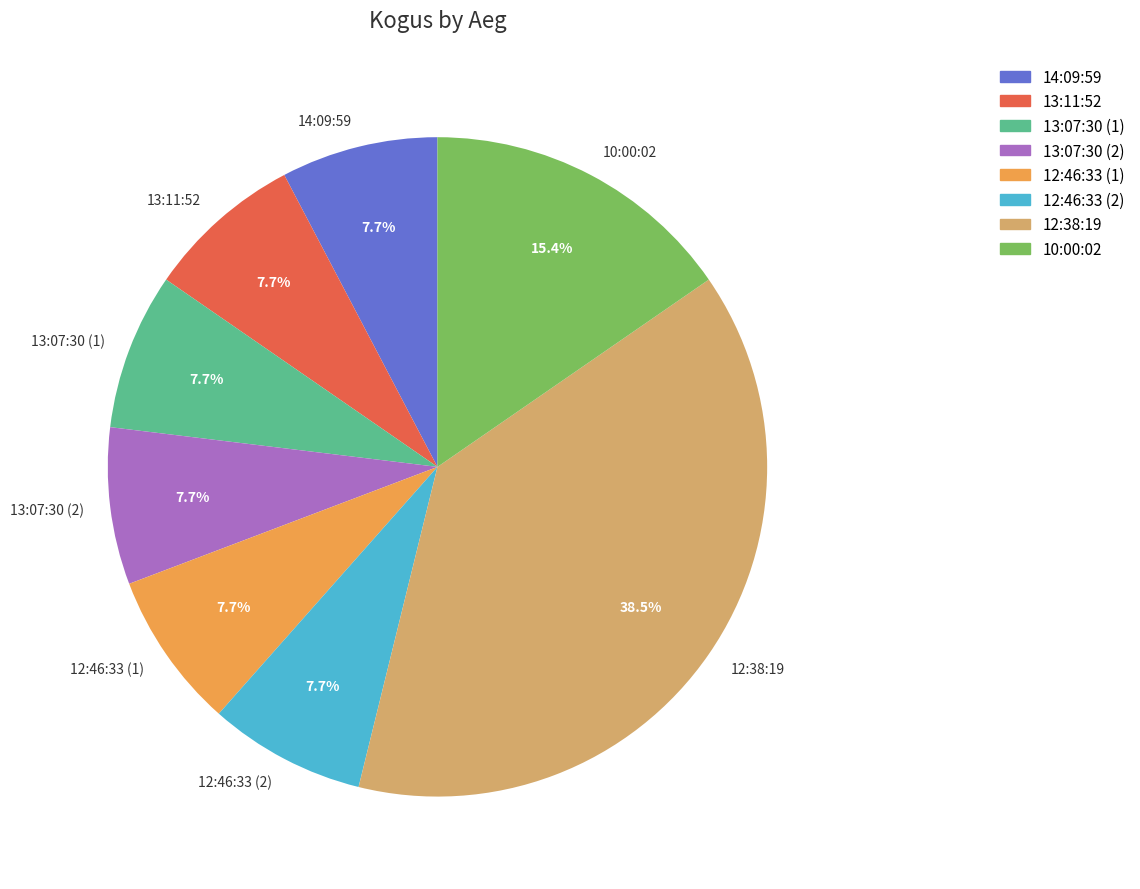

Does 12:46:33 (2) account for over 50% of the chart?

No